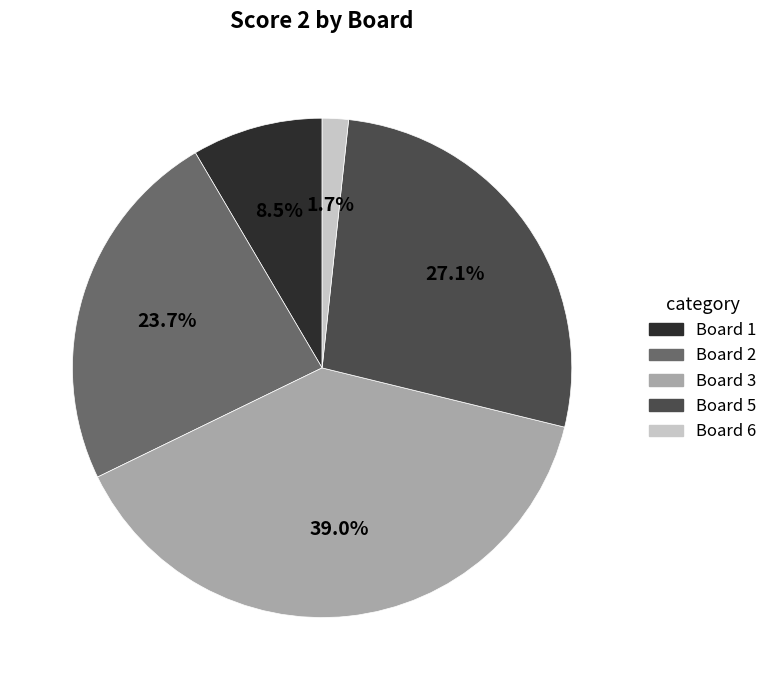

Is it true that Board 1 is 20% of the pie?

False